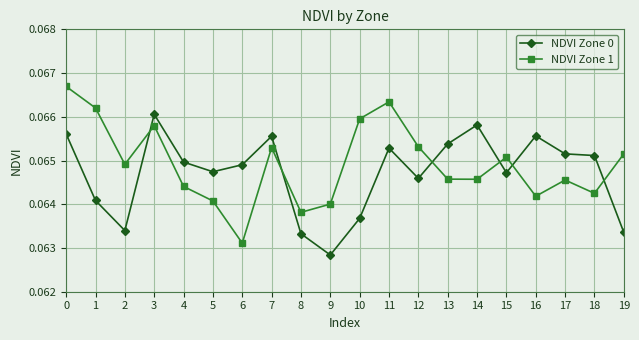

Is the value of NDVI Zone 1 at 18 greater than the value of NDVI Zone 0 at 11?

No